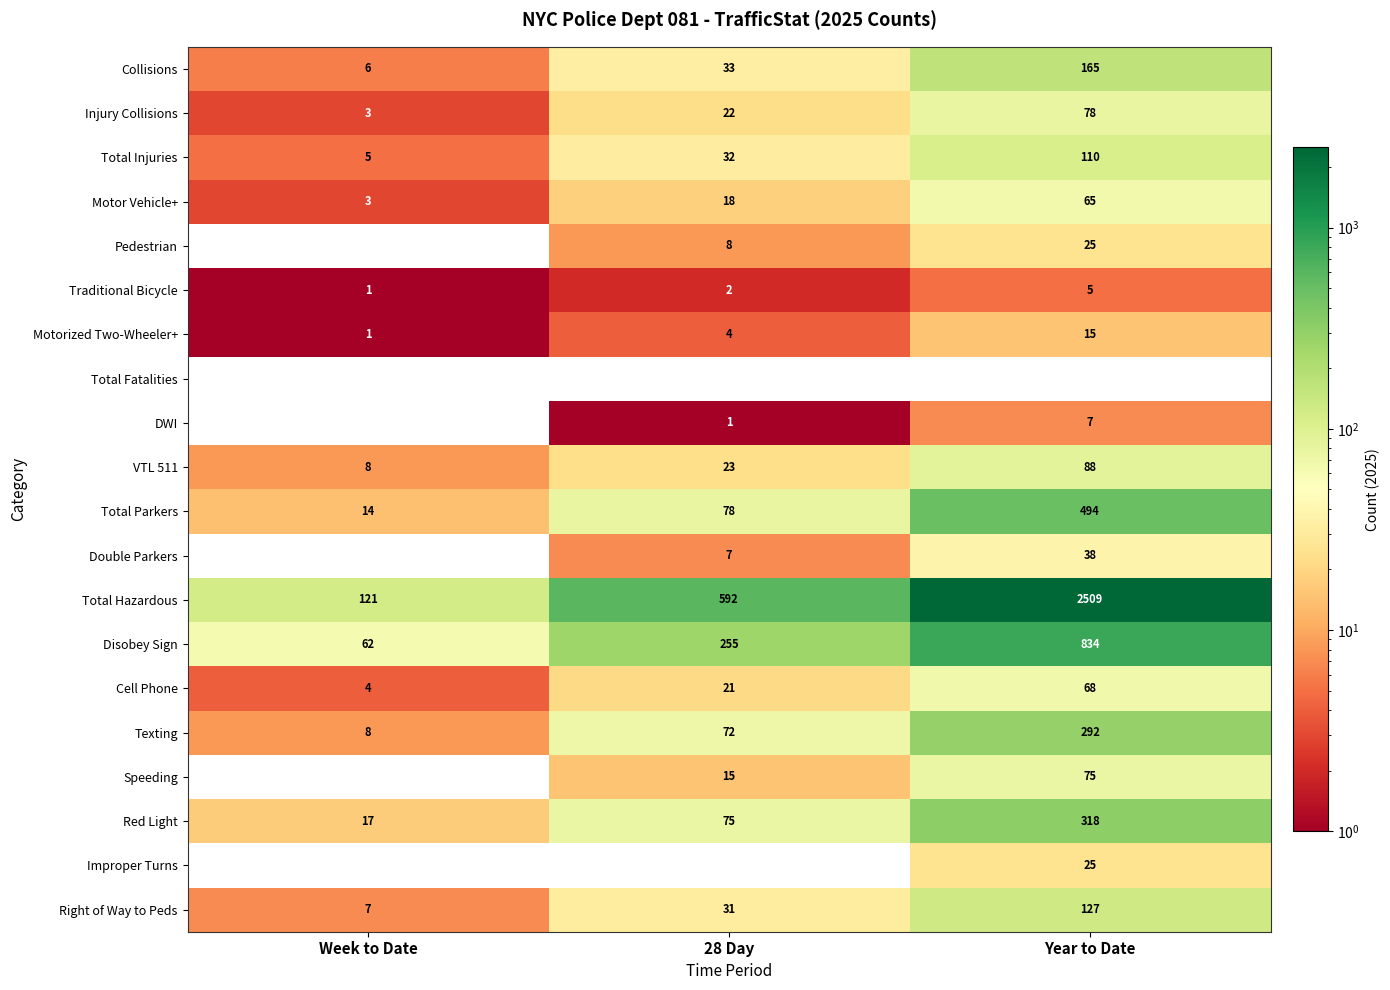

How many VTL 511 values are between 8 and 88?

3